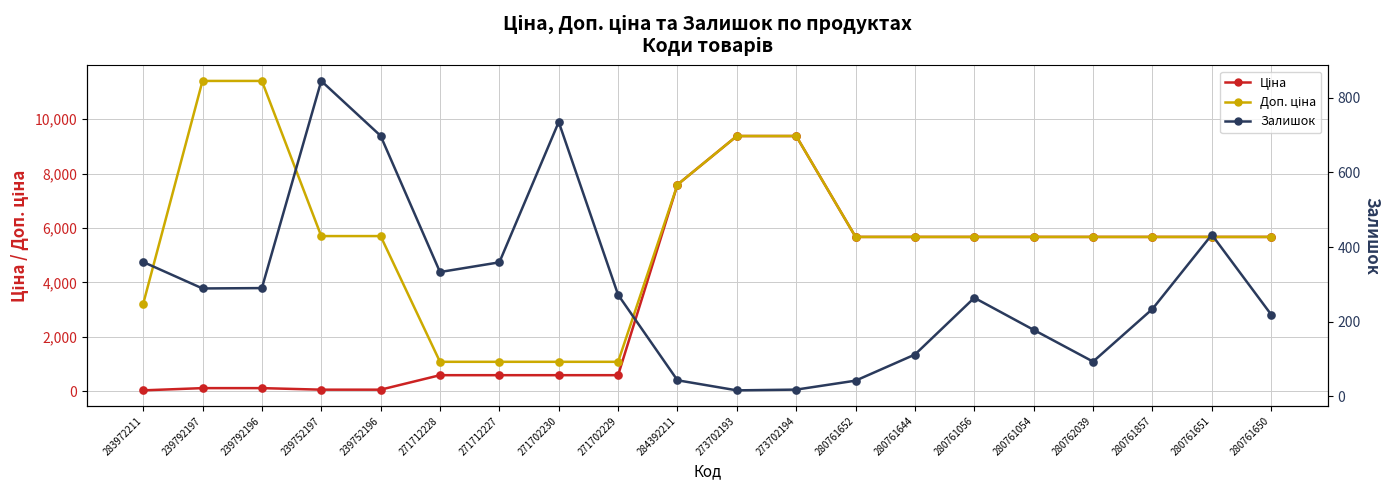

At how many categories does at least one series exceed 3247?

15